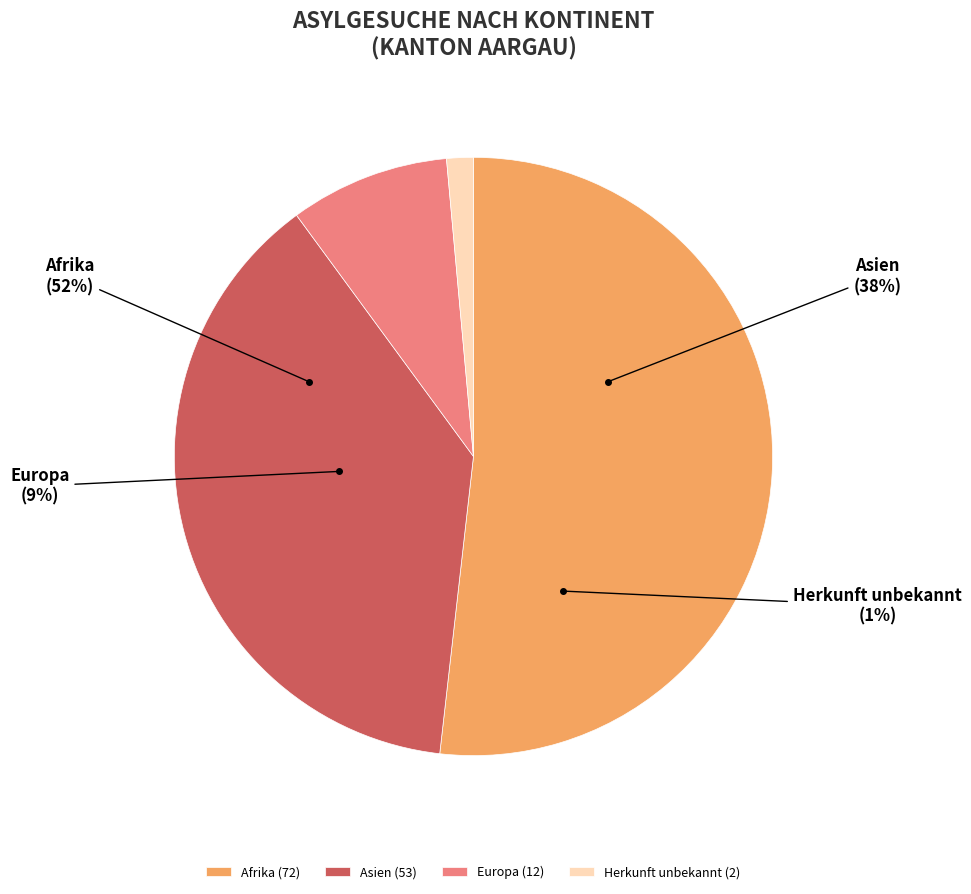

To the nearest percent, what portion does Afrika represent?

52%